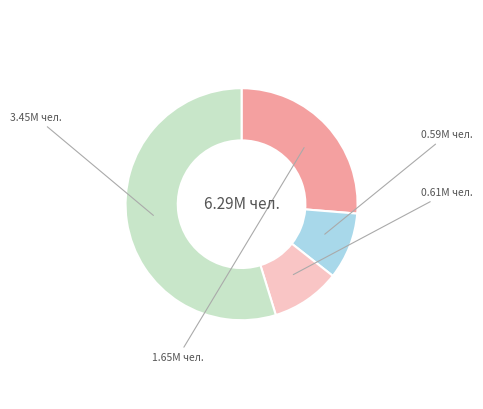

Is there any slice that represents more than half of the pie?

Yes